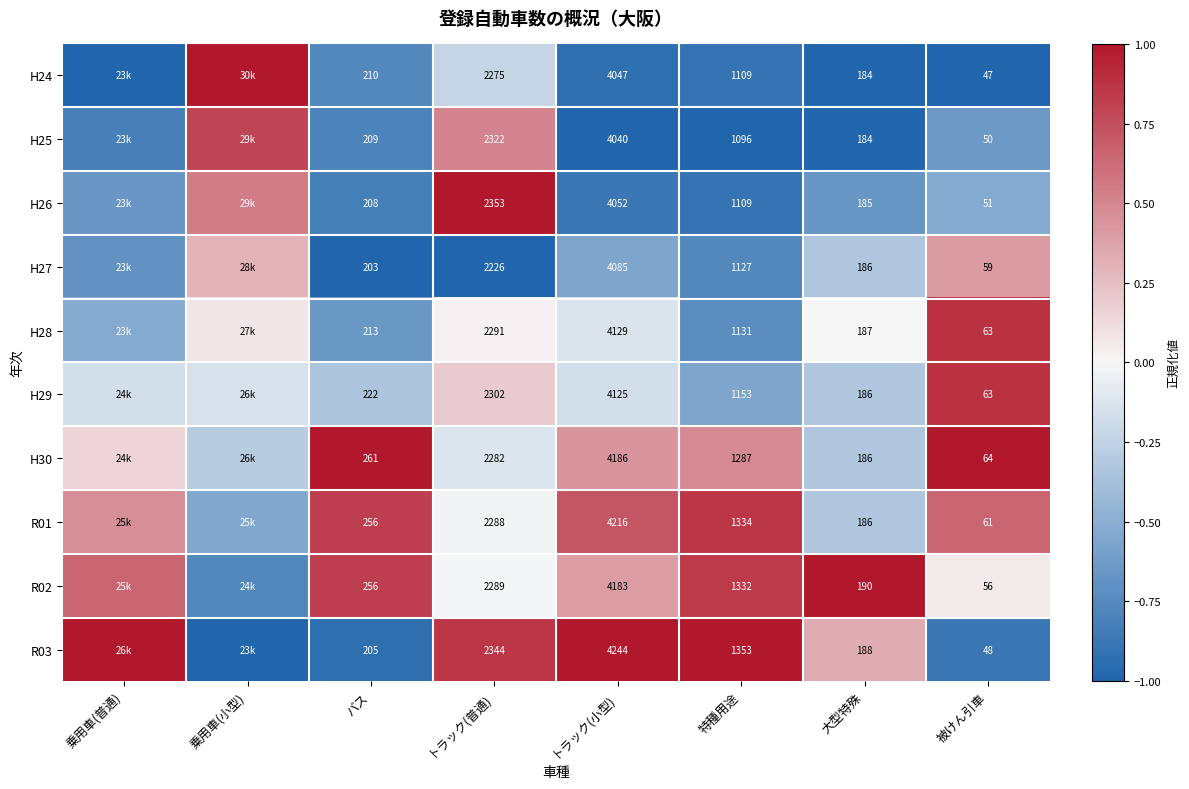

Is the value of H26 at バス greater than the value of H24 at 特種用途?

No